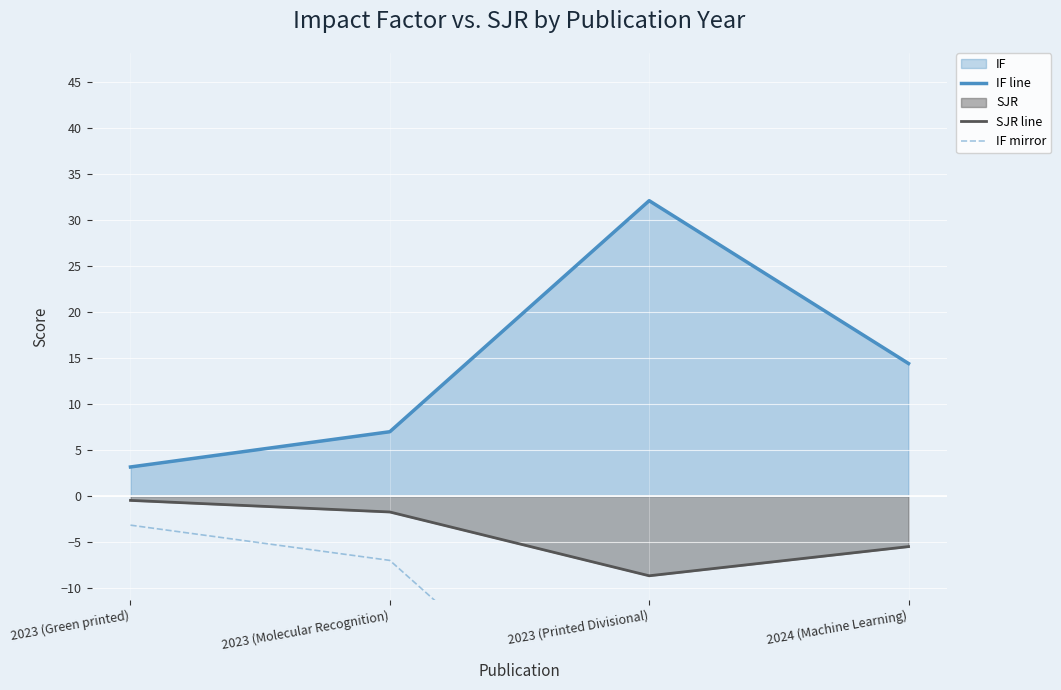

True or false: IF mirror and IF line intersect in this chart.

False